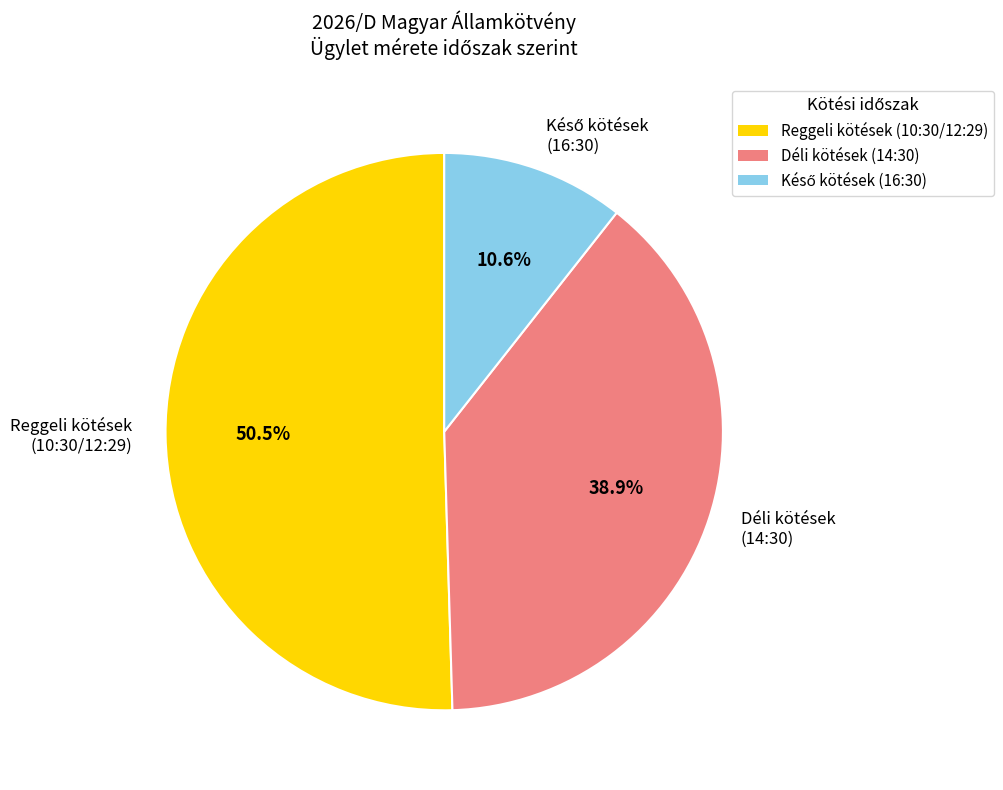

What is the ratio of the value at Reggeli kötések (10:30/12:29) to the value at Déli kötések (14:30)?

1.3